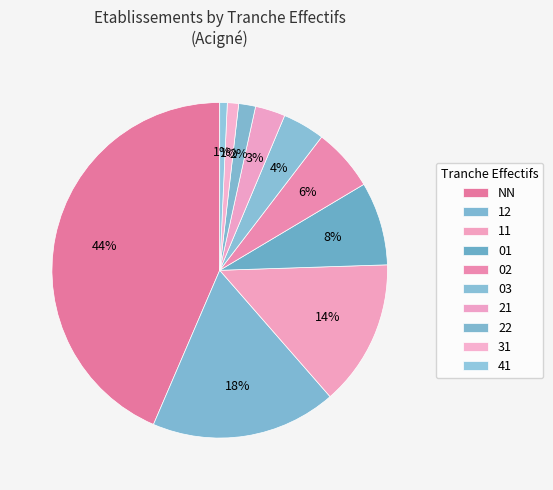

Count the number of slices in the pie.

10